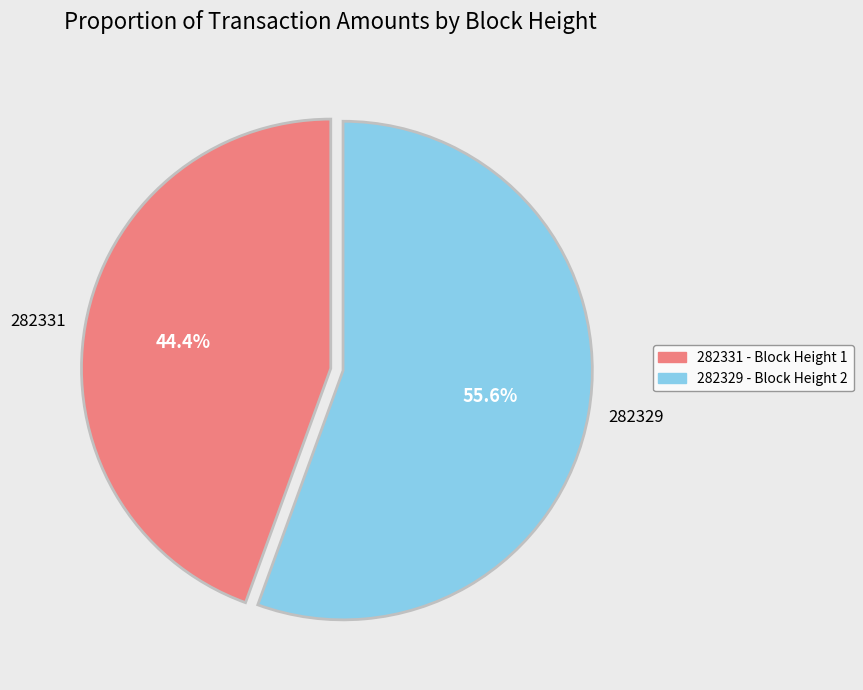

Is it true that 282329 is 49% of the pie?

False